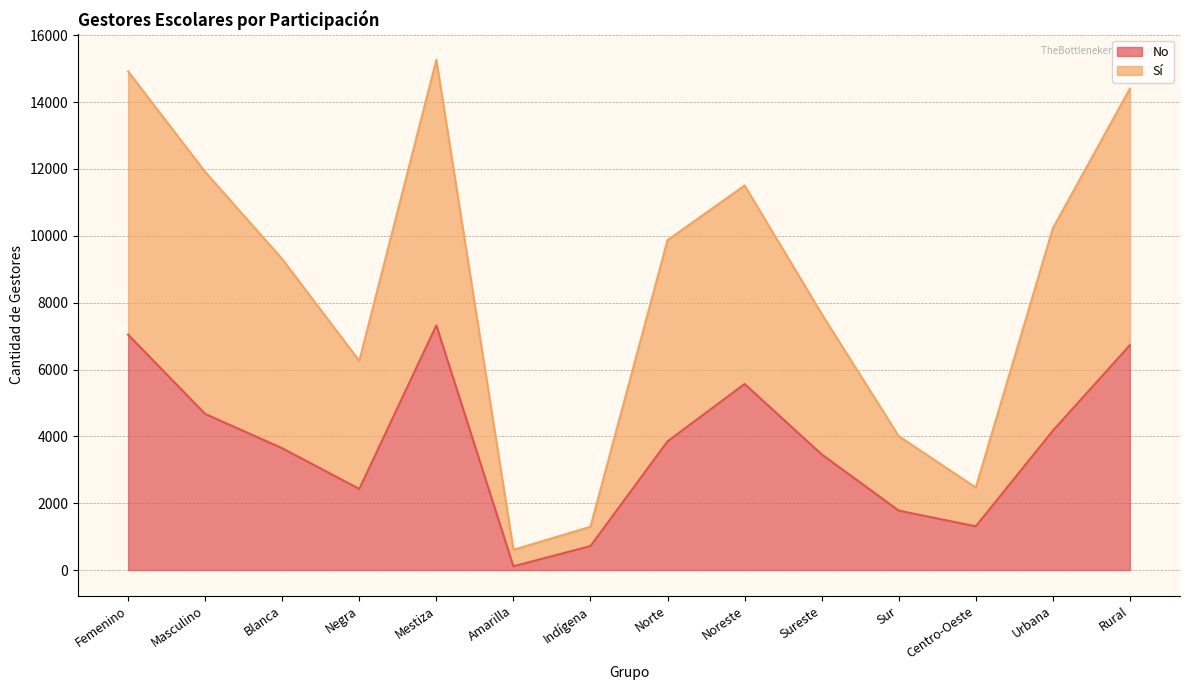

What is the greatest value displayed?

15263